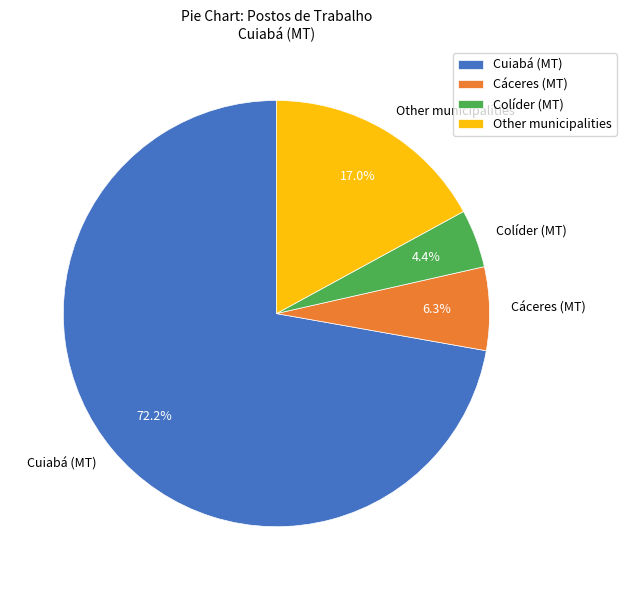

What portion of the pie excludes Cáceres (MT)?

93.7%